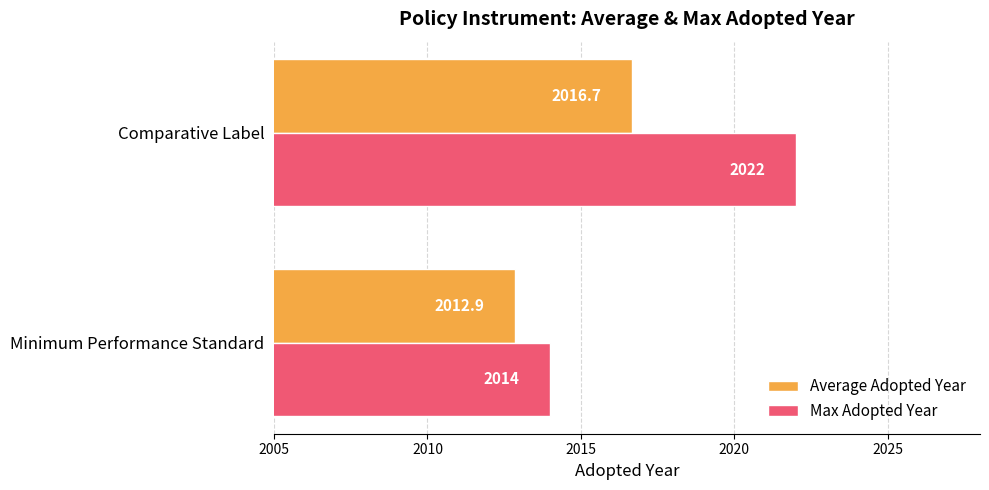

True or false: Max Adopted Year has a value of 813.6 at Comparative Label.

False